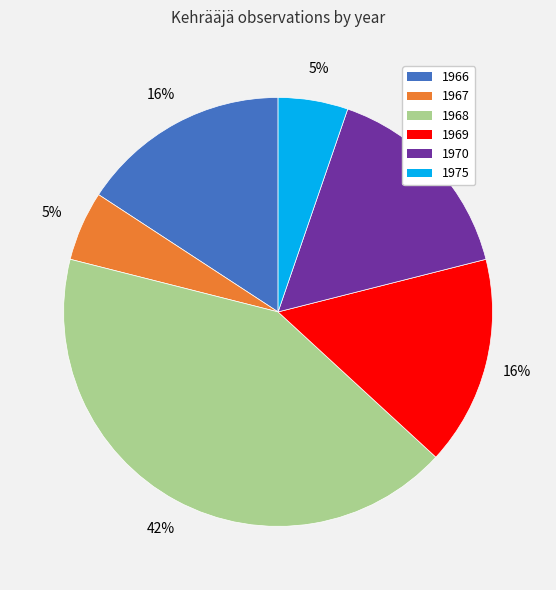

To the nearest percent, what is the average slice percentage?

17%